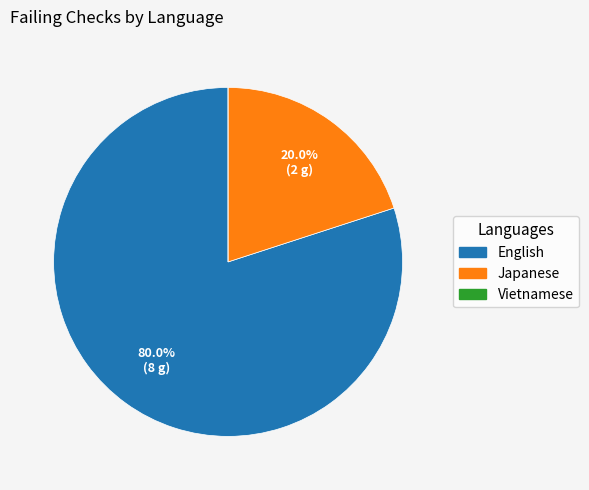

Which slice is the largest?

English